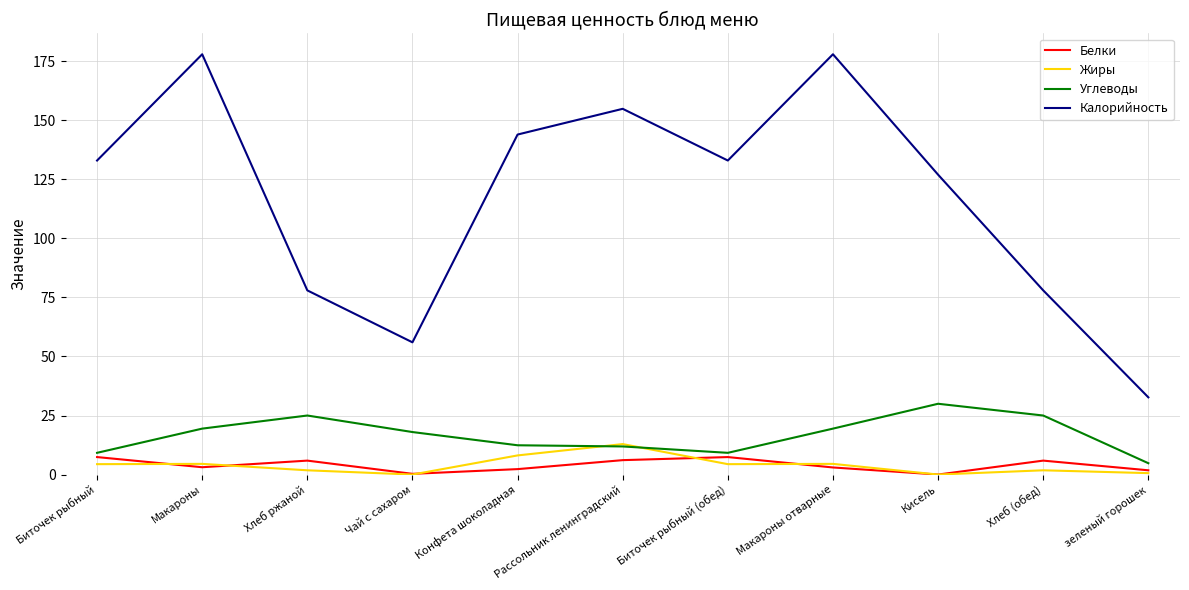

Does the chart display data point markers on the line(s)?

No